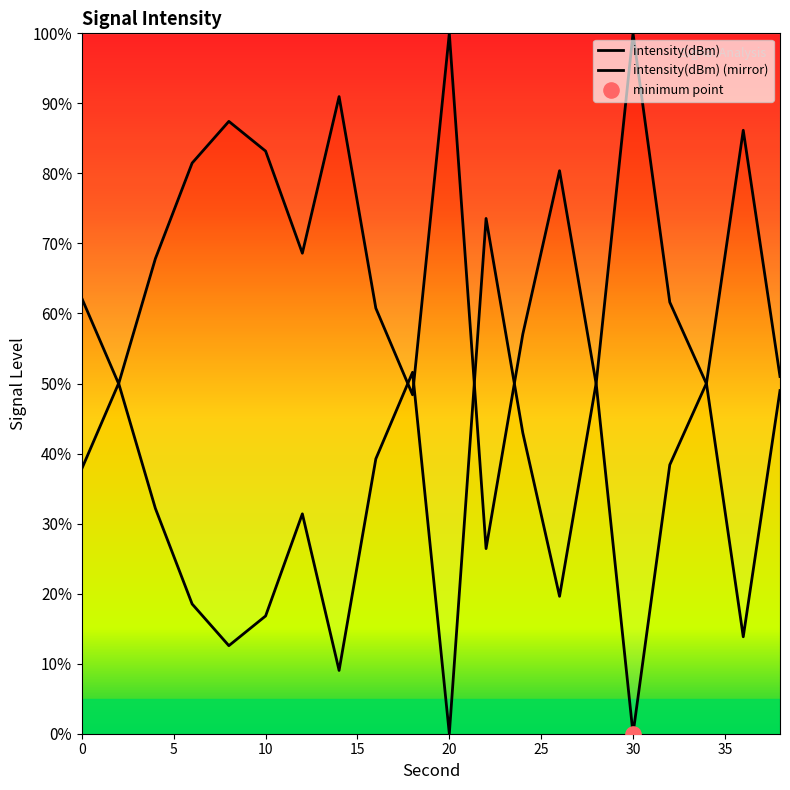

What is the ratio of the value at 38 to the value at 20?

0.5